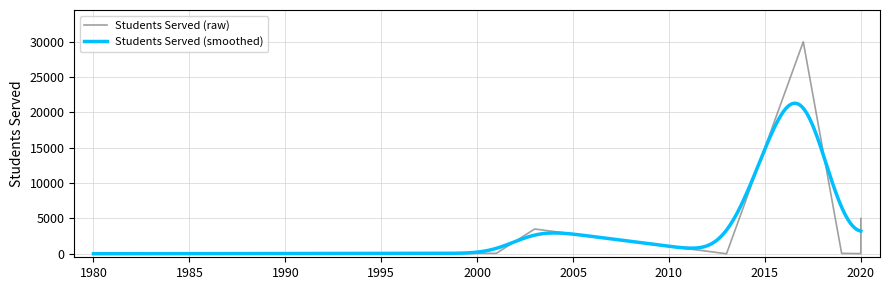

Which has a higher value, Intervene K-12 (2017) or A Yancy Life (2003)?

Intervene K-12 (2017)